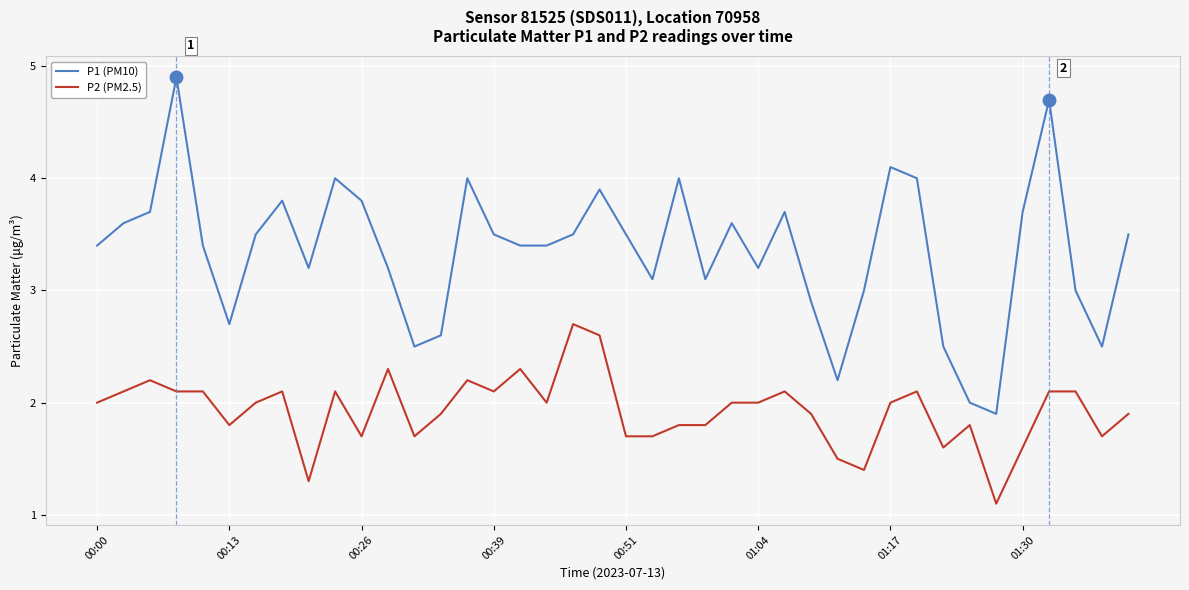

Which series has the largest total across all categories?

P1 (PM10)